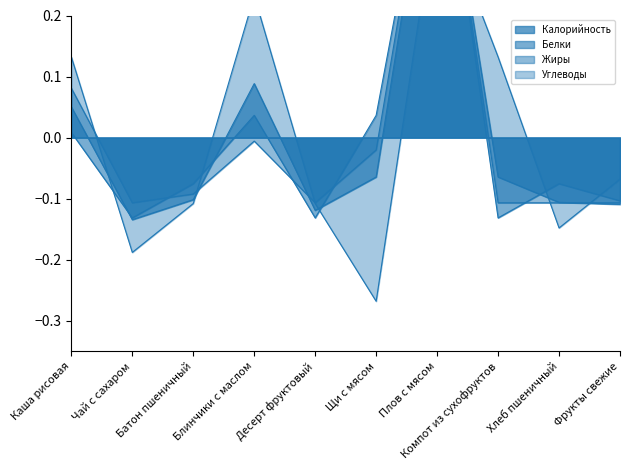

List the labels in order of Калорийность value, largest first.

Плов с мясом, Блинчики с маслом, Каша рисовая, Щи с мясом, Компот из сухофруктов, Батон пшеничный, Хлеб пшеничный, Фрукты свежие, Десерт фруктовый, Чай с сахаром